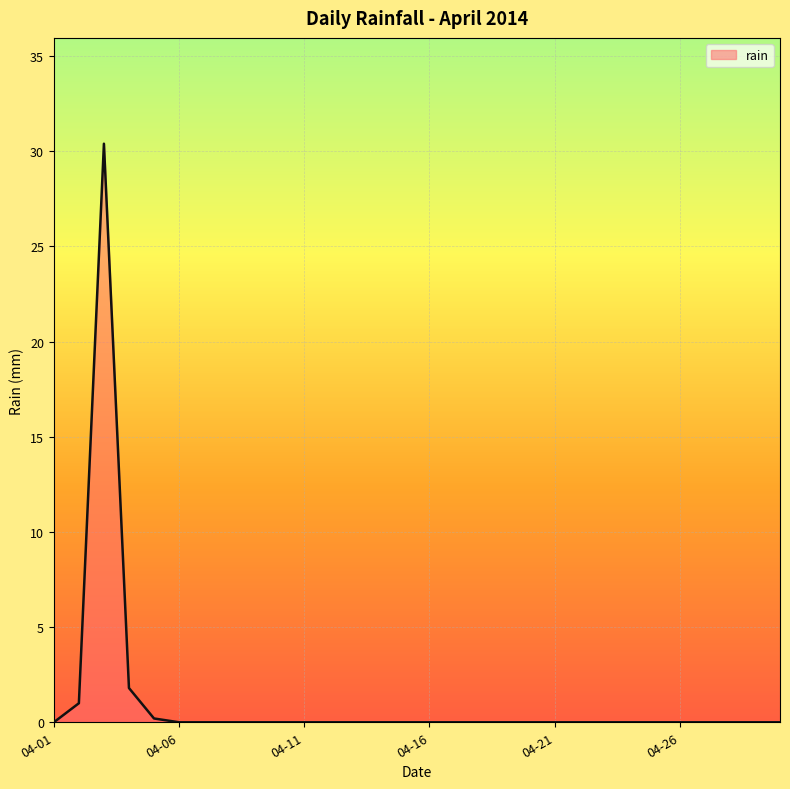

What is the sum of all values?

33.4